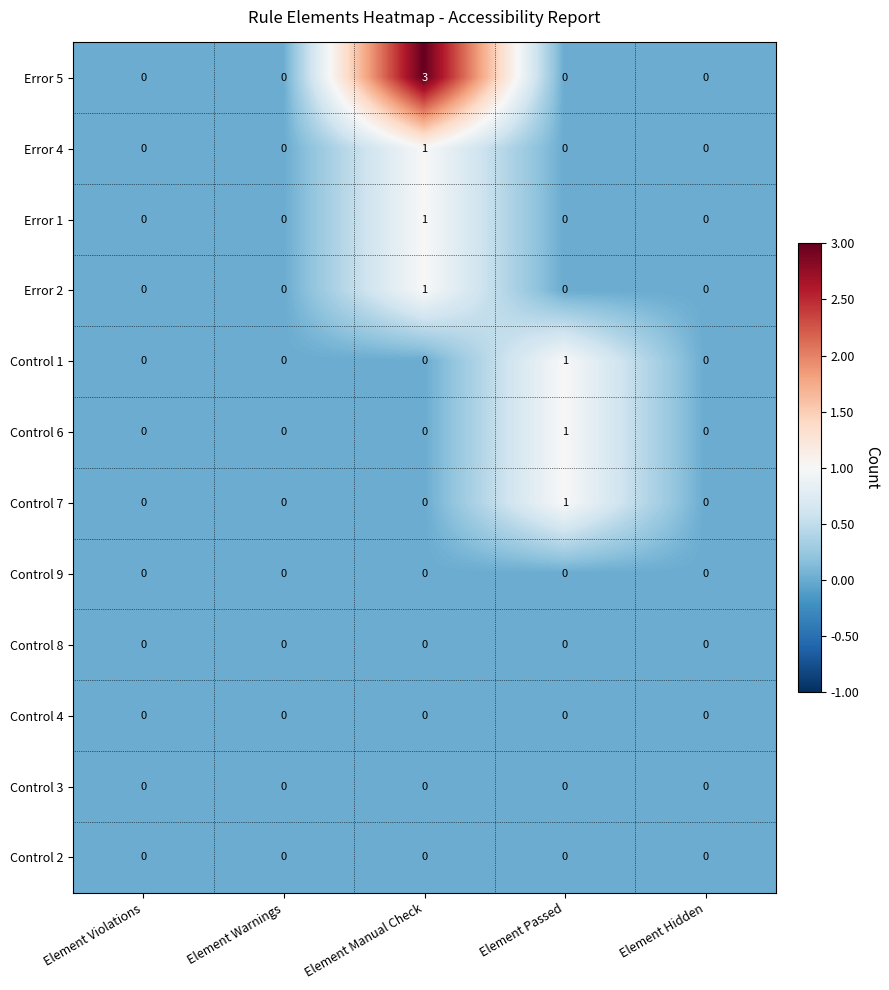

How many Control 7 values are between 0 and 1?

5